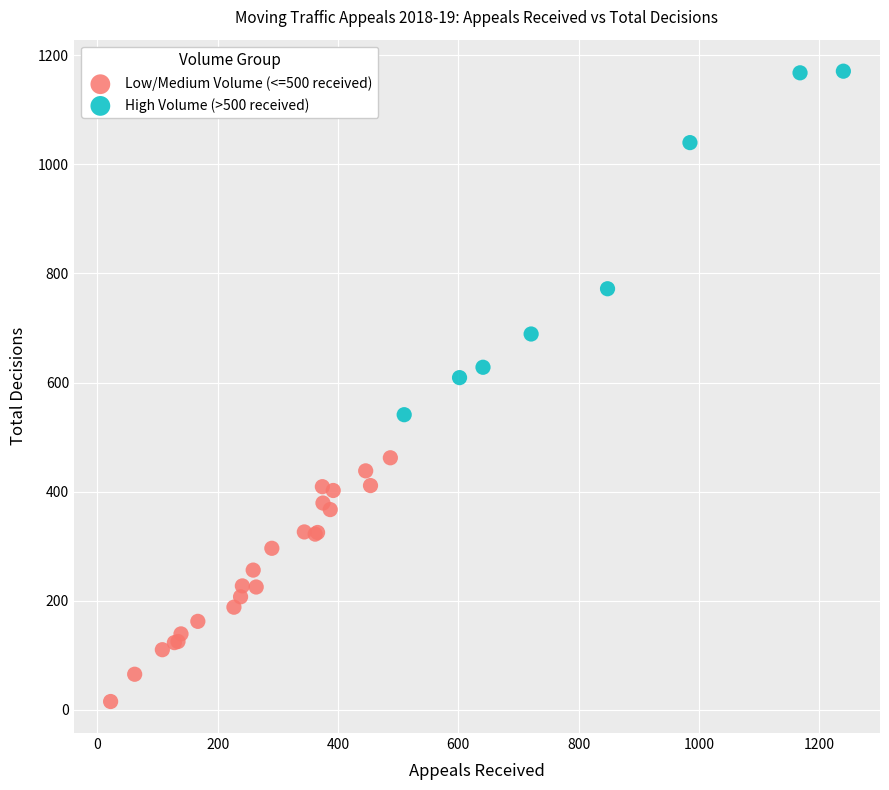

Which series contains the highest Y value?

High Volume (>500 received)